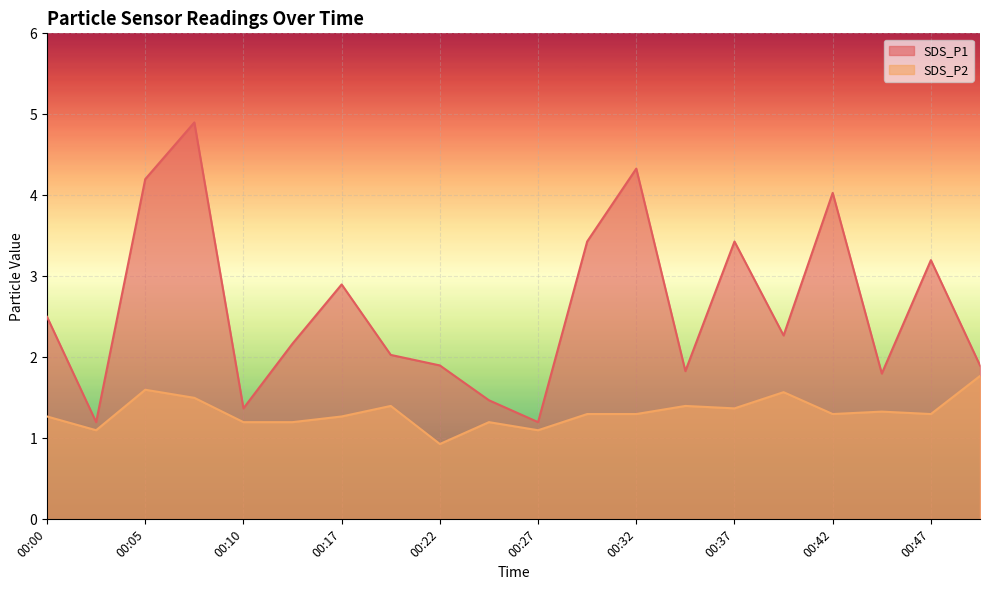

What is the spread (max minus min) of values at 00:20?

0.6